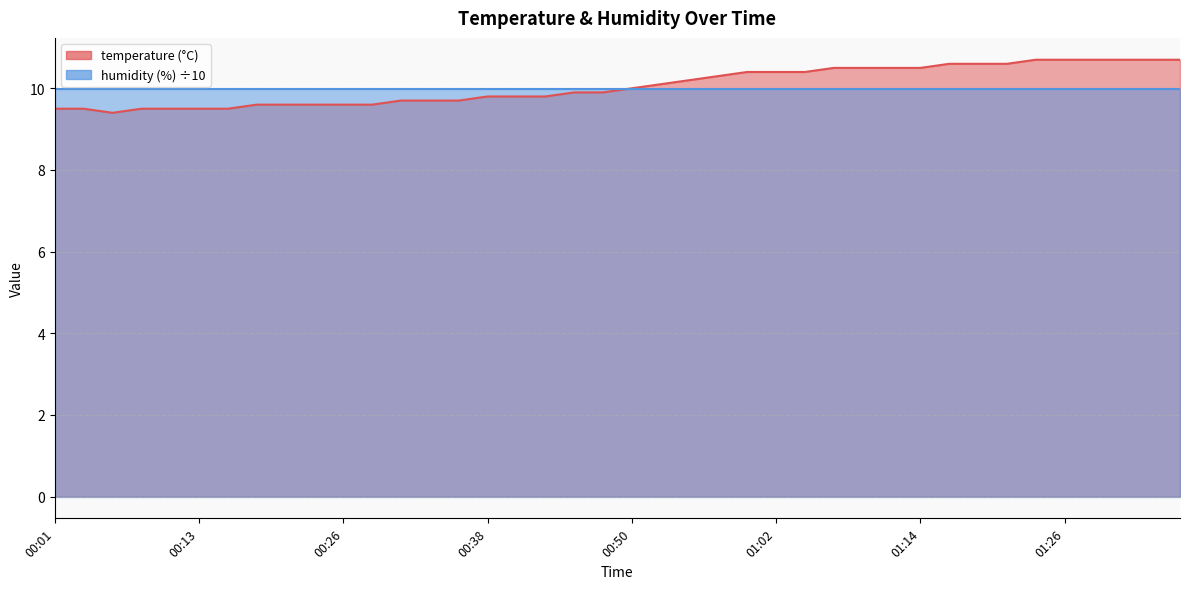

What is the change in value from 00:50 to 01:00?

+0.4